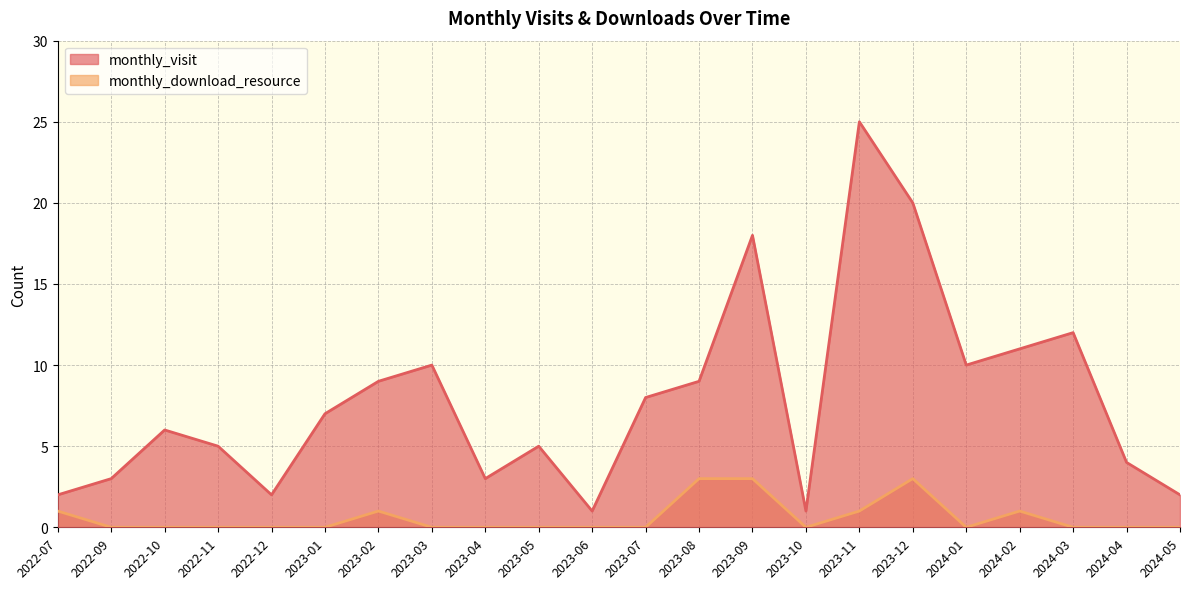

True or false: monthly_visit has a value of 2 at 2023-01.

False